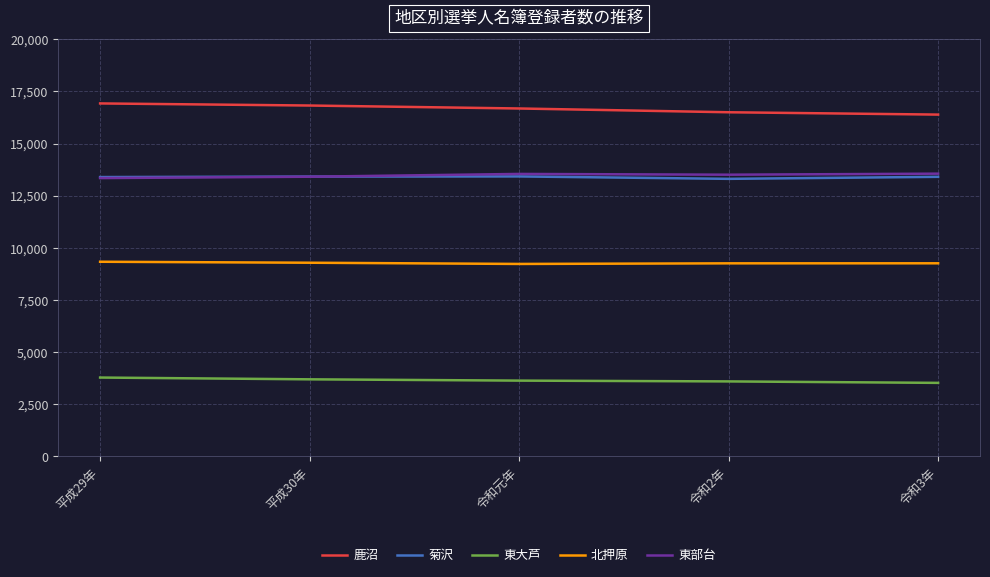

Is the value of 北押原 at 令和2年 greater than the value of 東部台 at 令和3年?

No